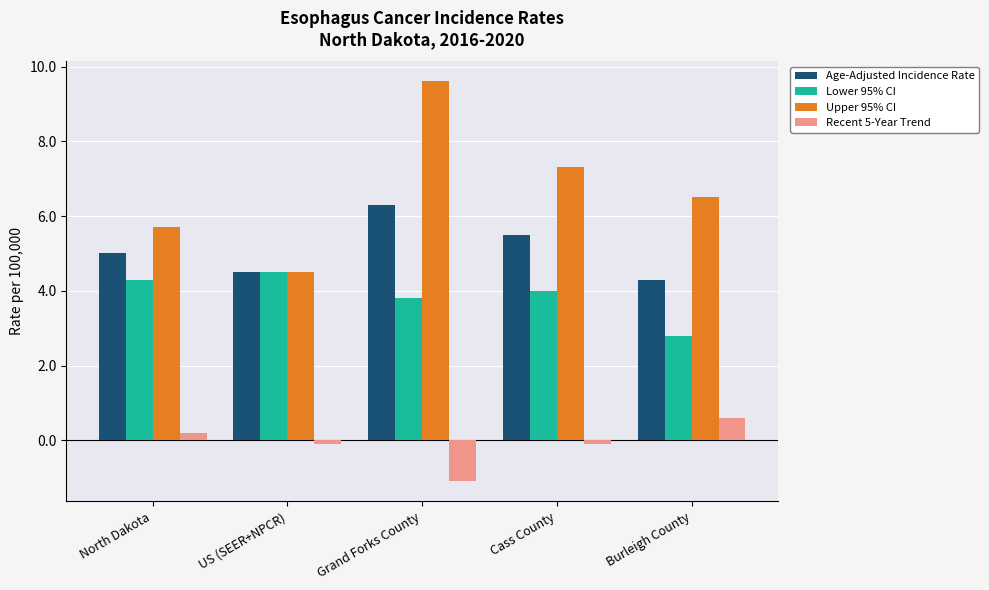

Reading left to right, transcribe all the data shown in this chart.

Age-Adjusted Incidence Rate: 5.0	4.5	6.3	5.5	4.3
Lower 95% CI: 4.3	4.5	3.8	4.0	2.8
Upper 95% CI: 5.7	4.5	9.6	7.3	6.5
Recent 5-Year Trend: 0.2	-0.1	-1.1	-0.1	0.6